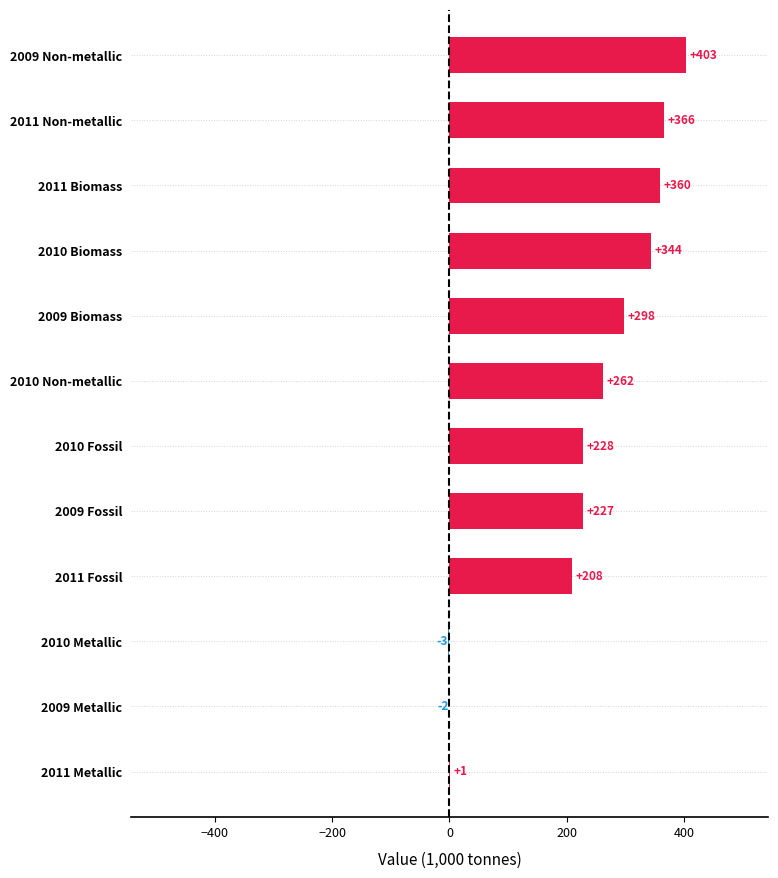

Which label corresponds to the largest value in the chart?

2009 Non-metallic